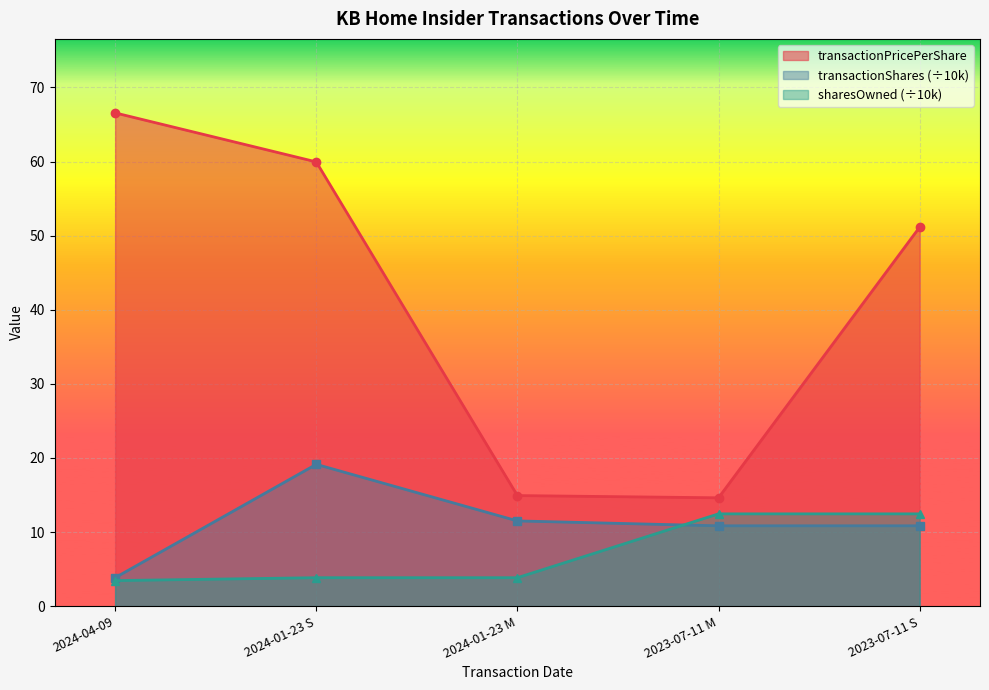

What is the minimum value for sharesOwnedFollowingTransaction?

3.4